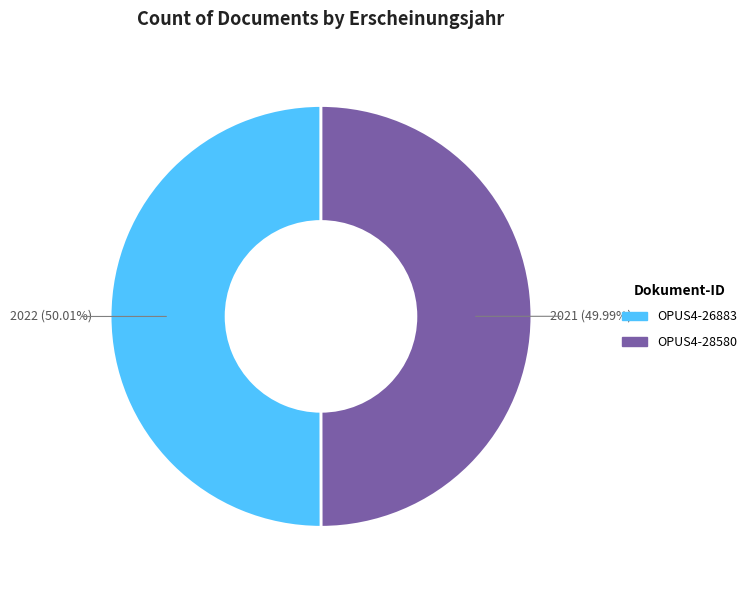

What percentage do OPUS4-26883 and OPUS4-28580 together represent?

100.0%